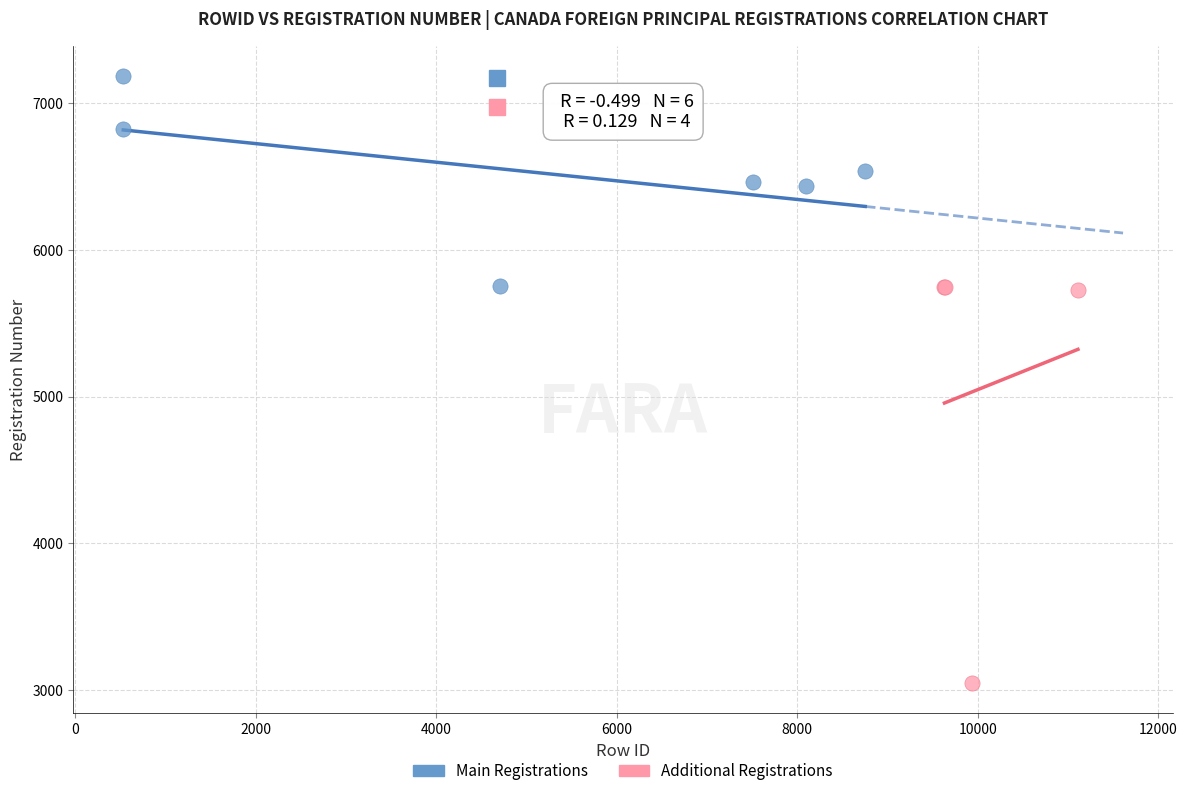

Which series has the widest spread of Y values?

Additional Registrations